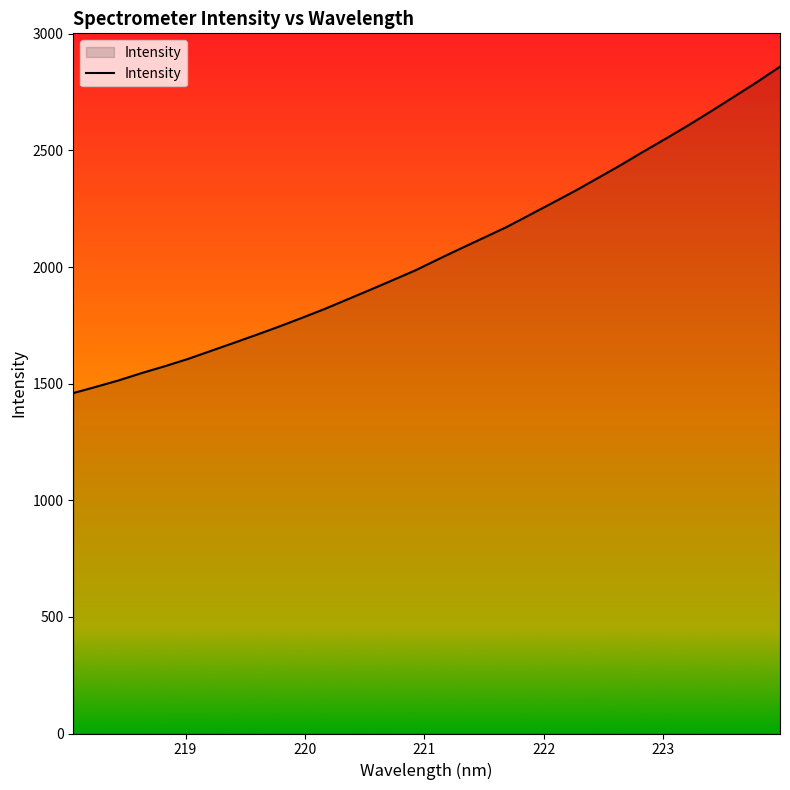

What is the difference between the maximum and minimum values?

1399.5